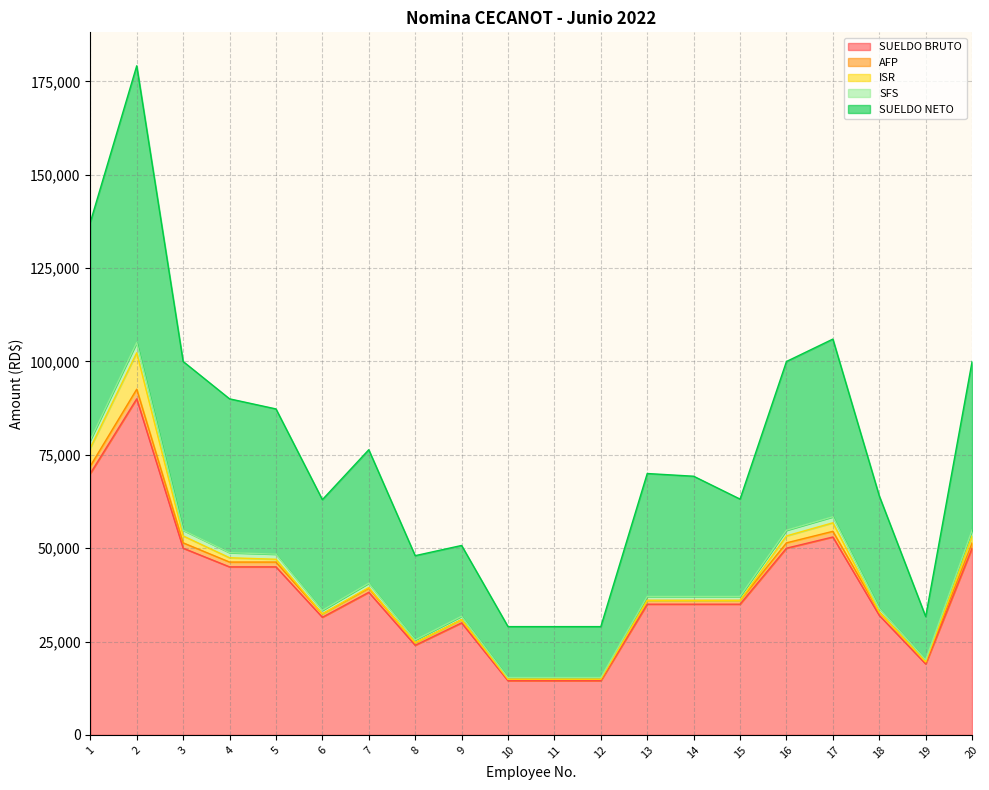

Does the chart display data point markers on the line(s)?

No